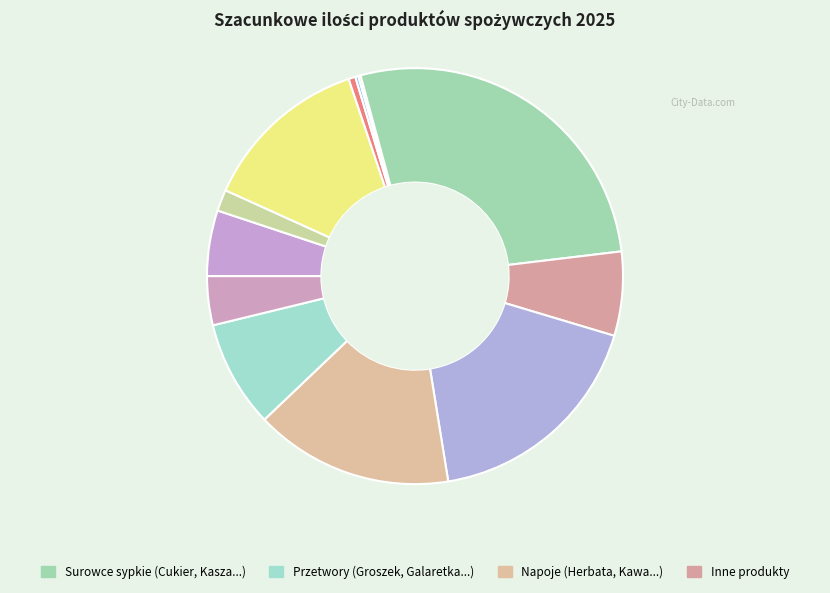

Count the number of slices in the pie.

12